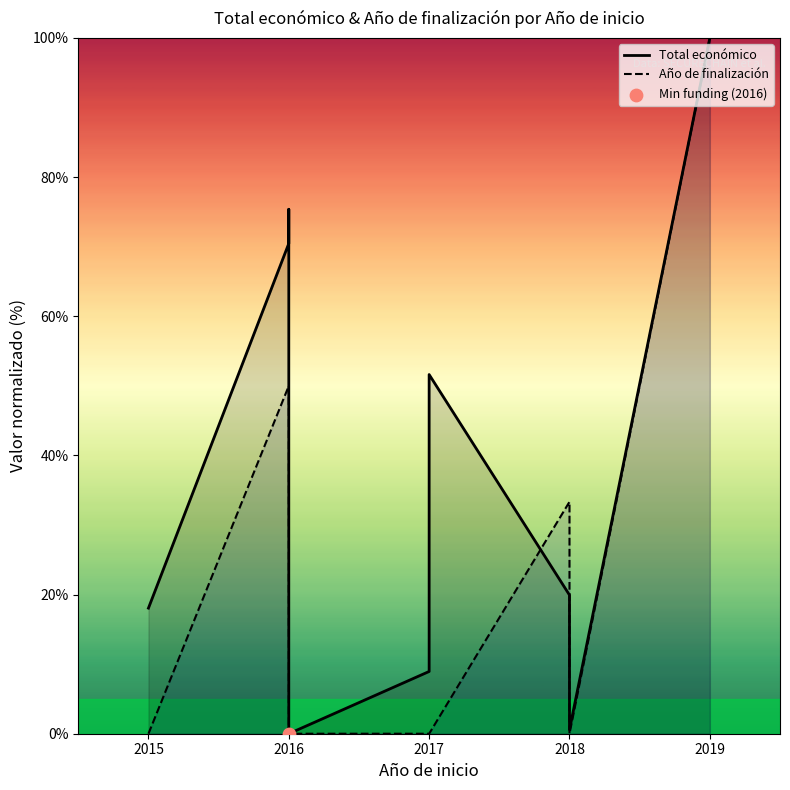

What are all the series names shown in the legend?

Total económico, Año de finalización